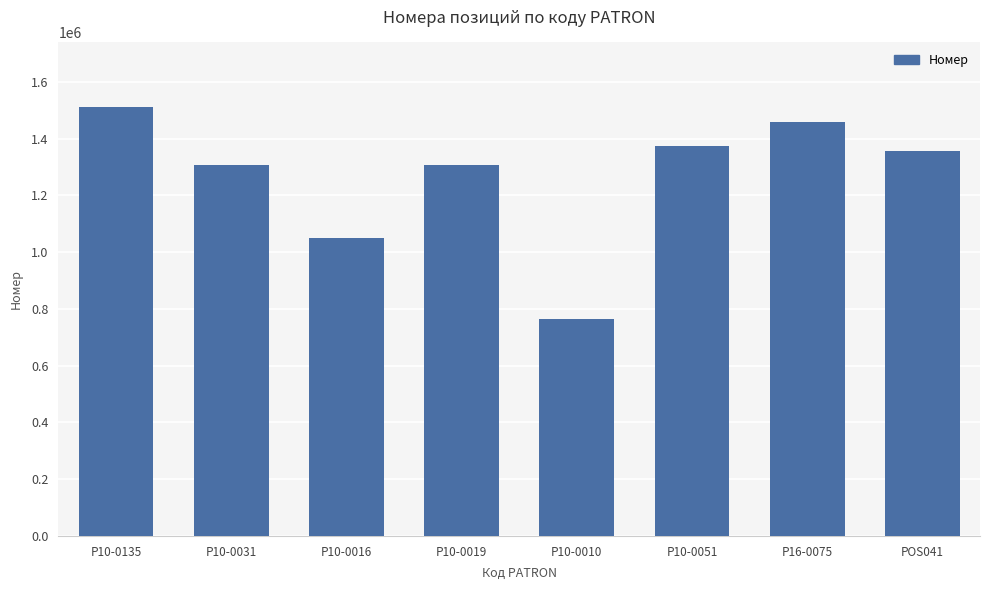

What is the value of the 7th bar from the left?

1459339